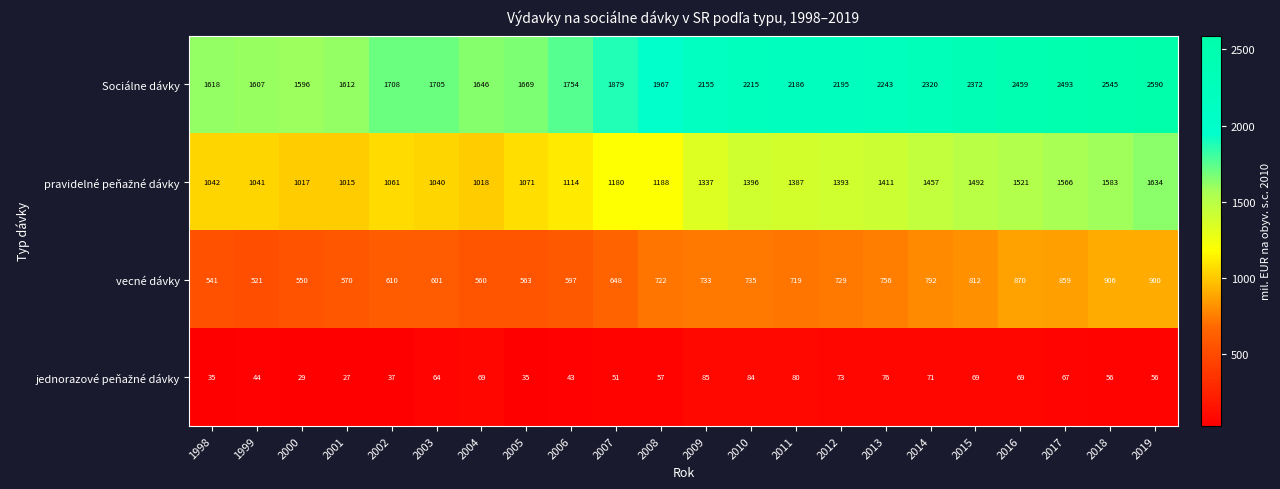

At how many categories does at least one series exceed 1393?

22